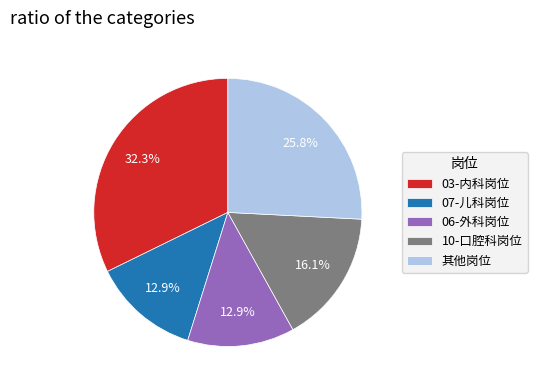

Is the sum of 其他岗位 and 06-外科岗位 greater than half?

No